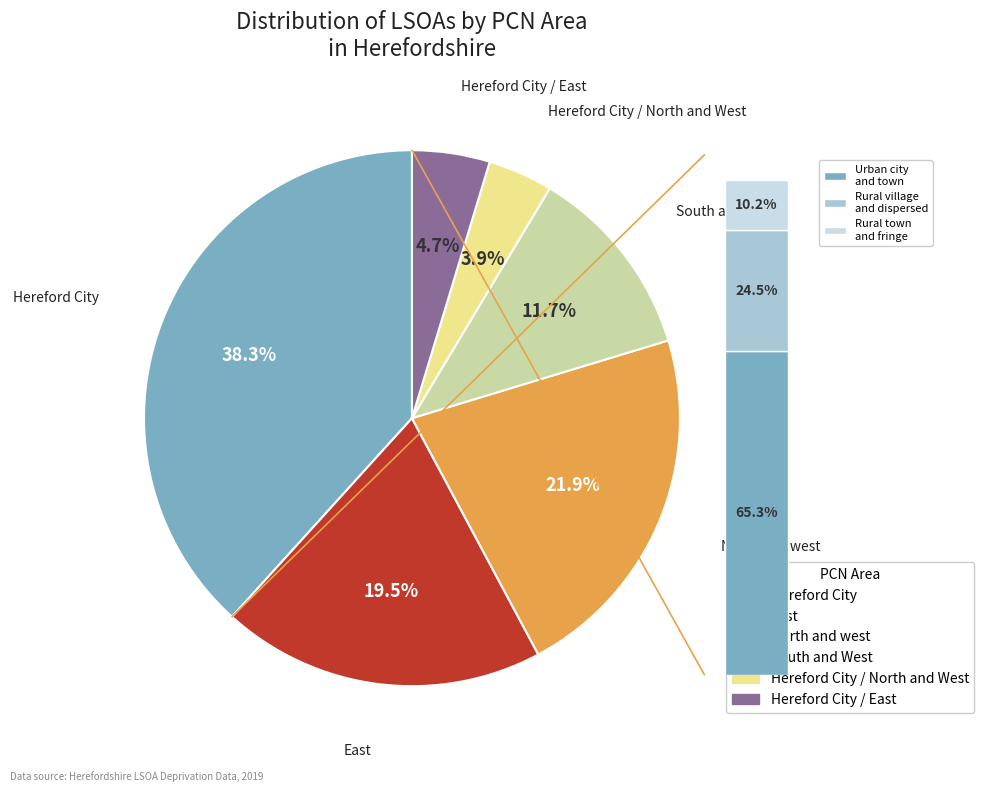

Does any single category account for the majority?

No